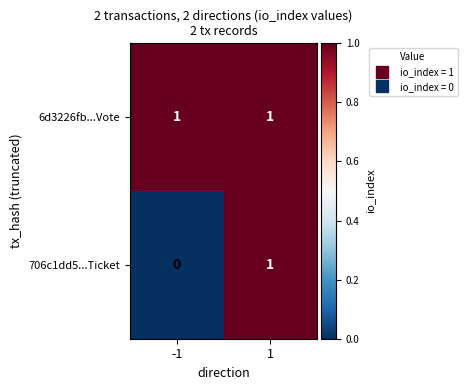

Rank the series at -1 from highest to lowest value.

6d3226fb...Vote, 706c1dd5...Ticket